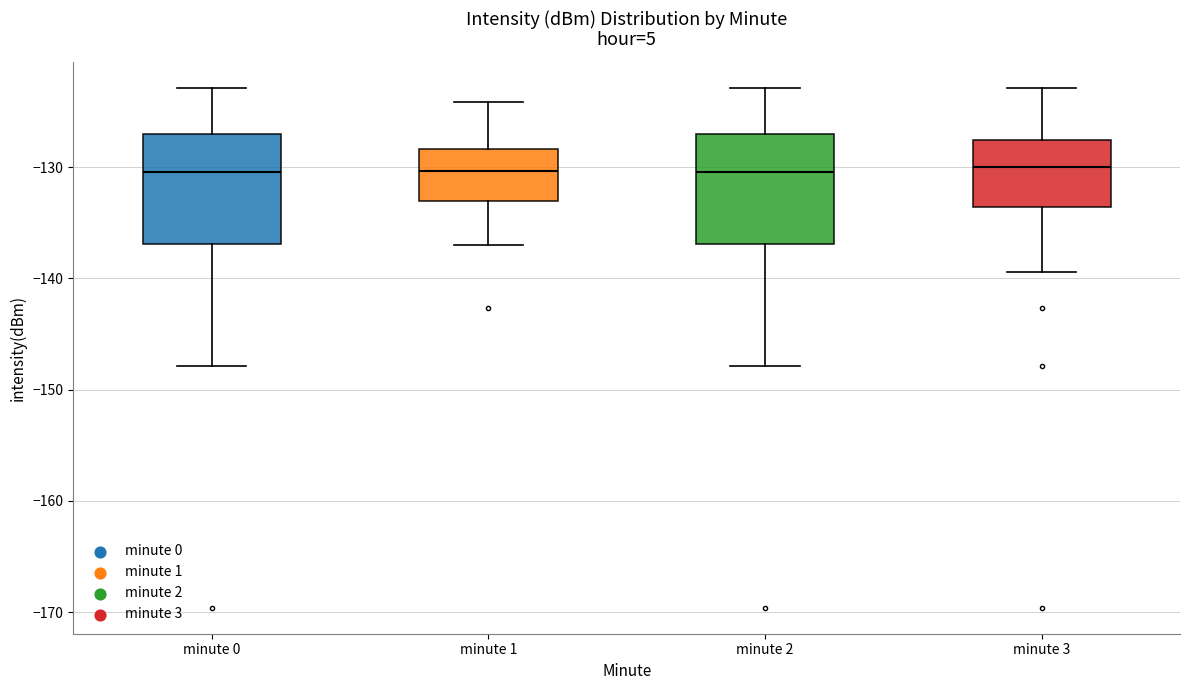

Reading left to right, read every box against the y-axis: the position of its median line, the range the box covers, and the ends of its whiskers. The values are not printed on the chart, so give them approximately, as read against the axis.

minute 0: median -130, box -137 to -127, whiskers -148 to -123
minute 1: median -130, box -133 to -128, whiskers -137 to -124
minute 2: median -130, box -137 to -127, whiskers -148 to -123
minute 3: median -130, box -134 to -128, whiskers -139 to -123